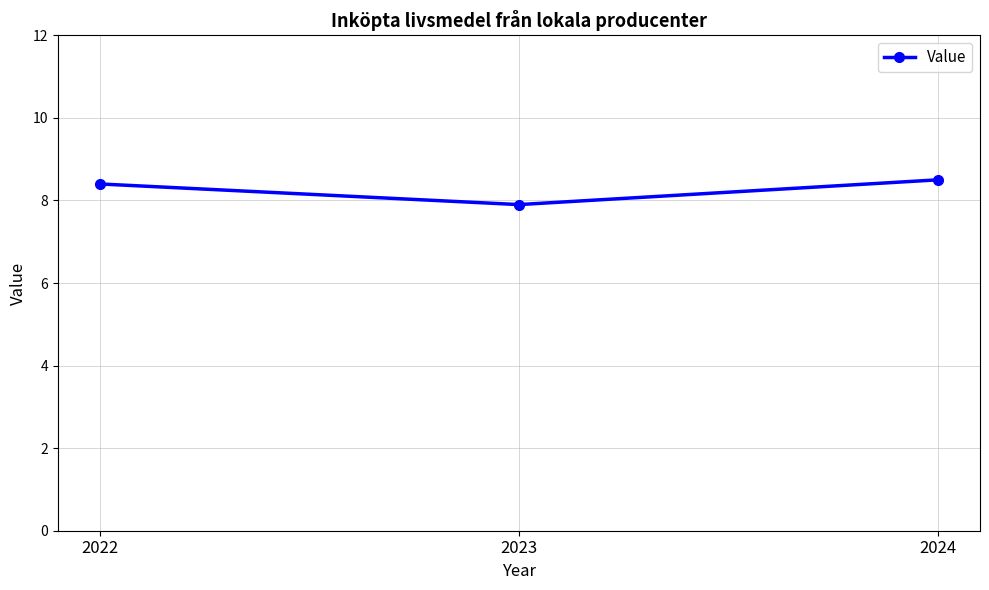

What is the sum of all values?

24.8